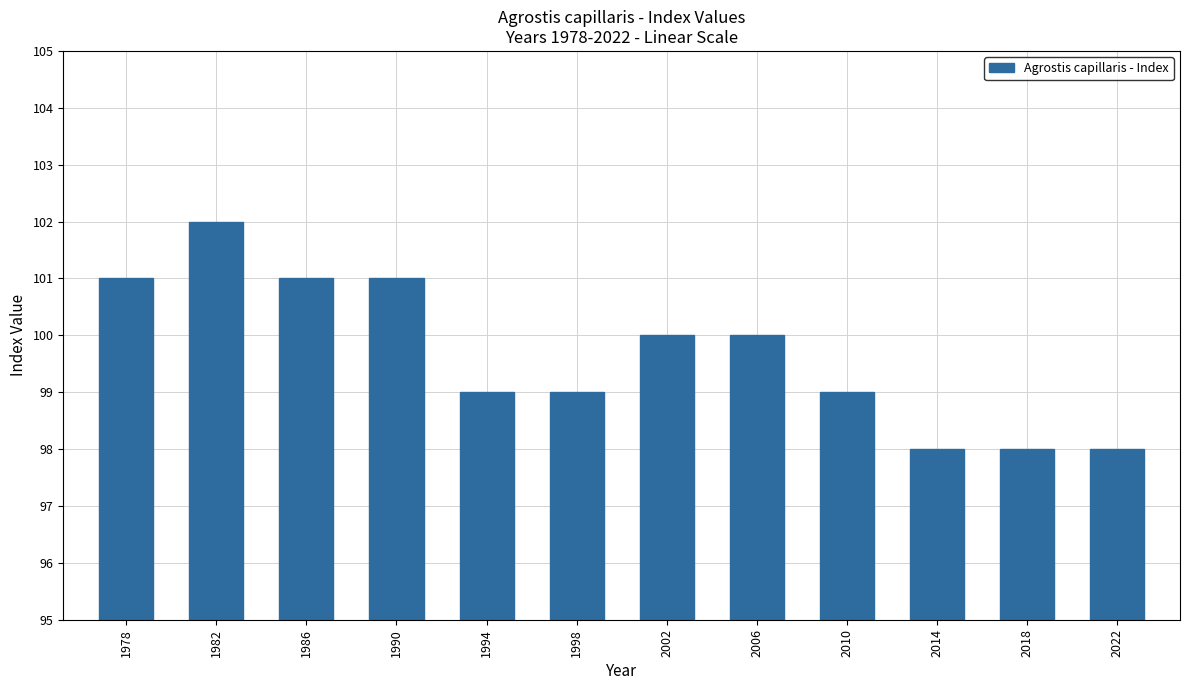

What is the value of the 3rd bar from the left?

101